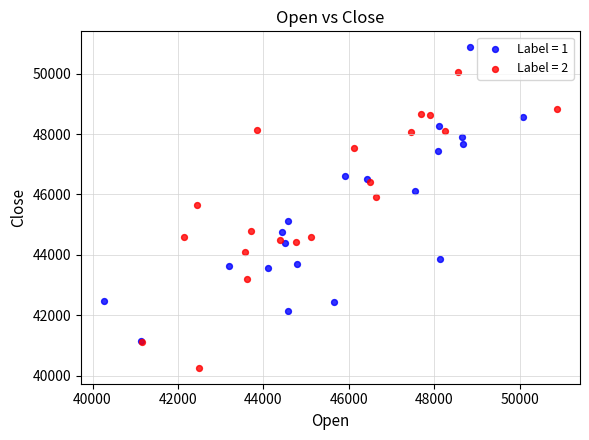

Which series contains the highest Y value?

Label = 1